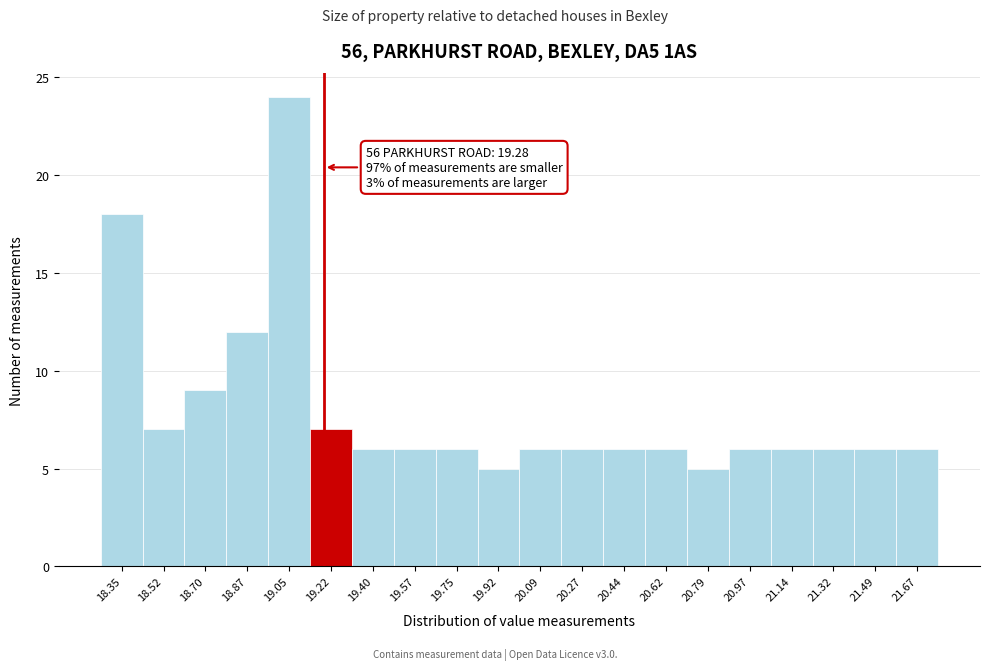

Reading left to right, transcribe all the data shown in this chart.

18	7	9	12	24	7	6	6	6	5	6	6	6	6	5	6	6	6	6	6